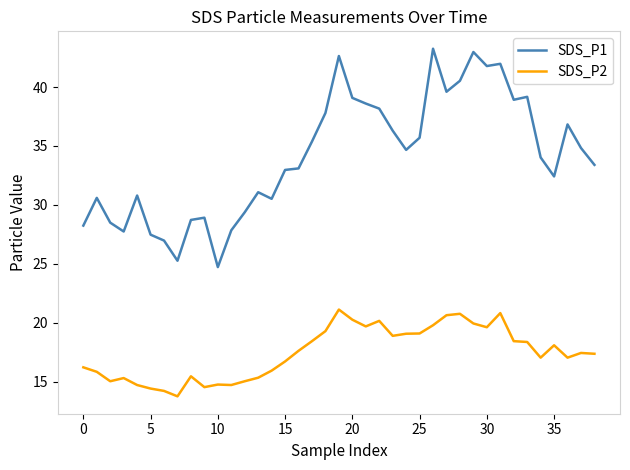

Which series has the largest range (max minus min)?

SDS_P1